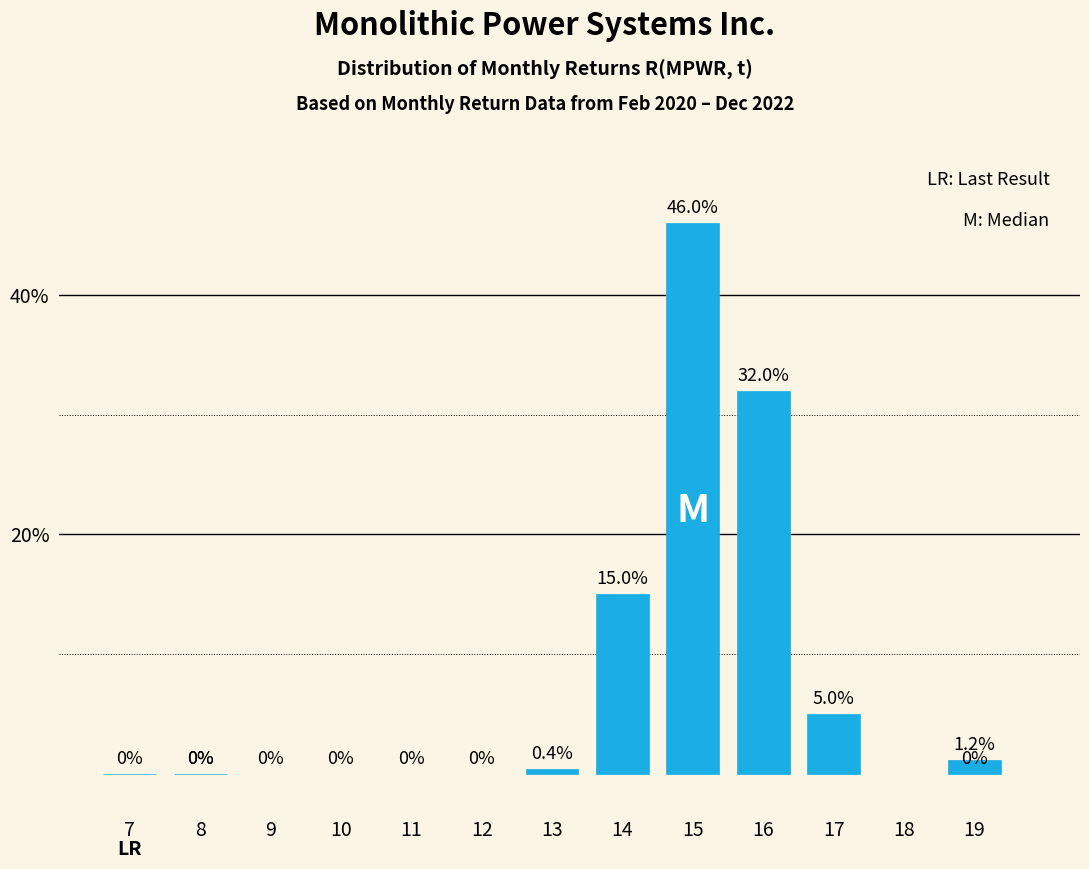

Reading right to left, transcribe all the data shown in this chart.

19=1.2	17=5.0	16=32.0	15=46.0	14=15.0	13=0.4	8=0.0	7=0.0